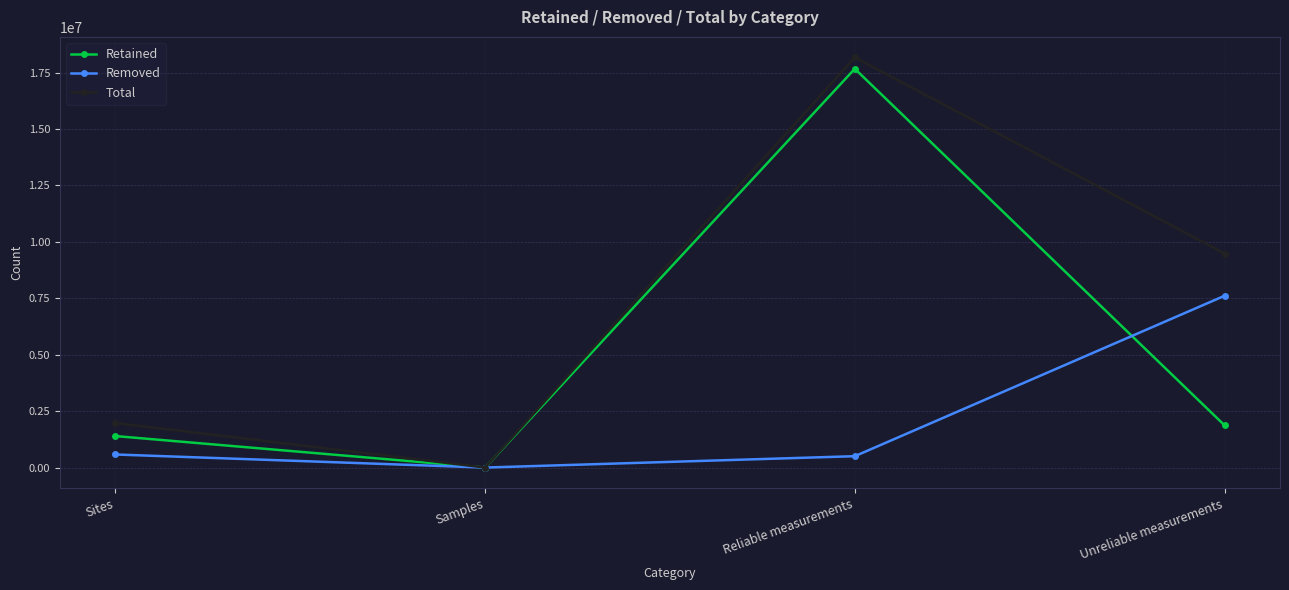

How many interior local peaks does the Total series have?

1